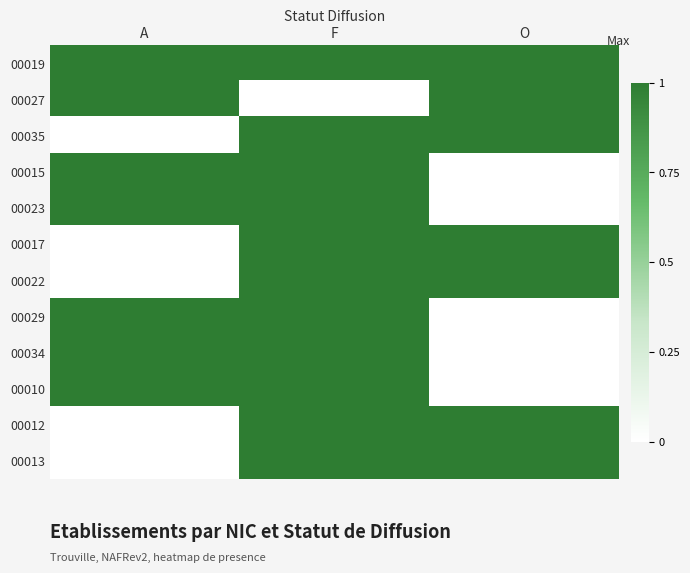

At how many categories does at least one series exceed 0?

3